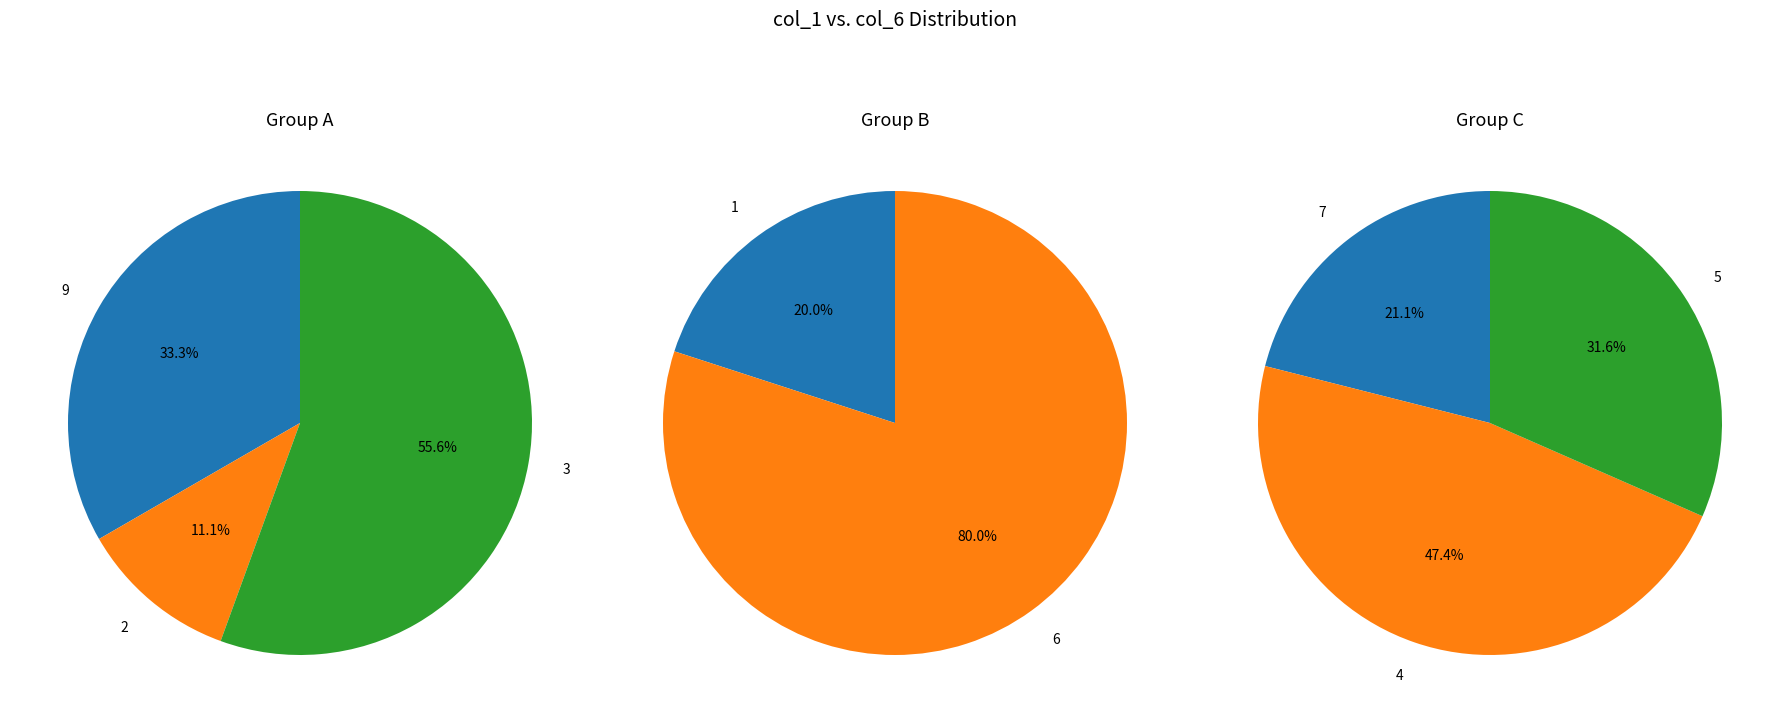

True or false: 8 accounts for 25% of the total.

False